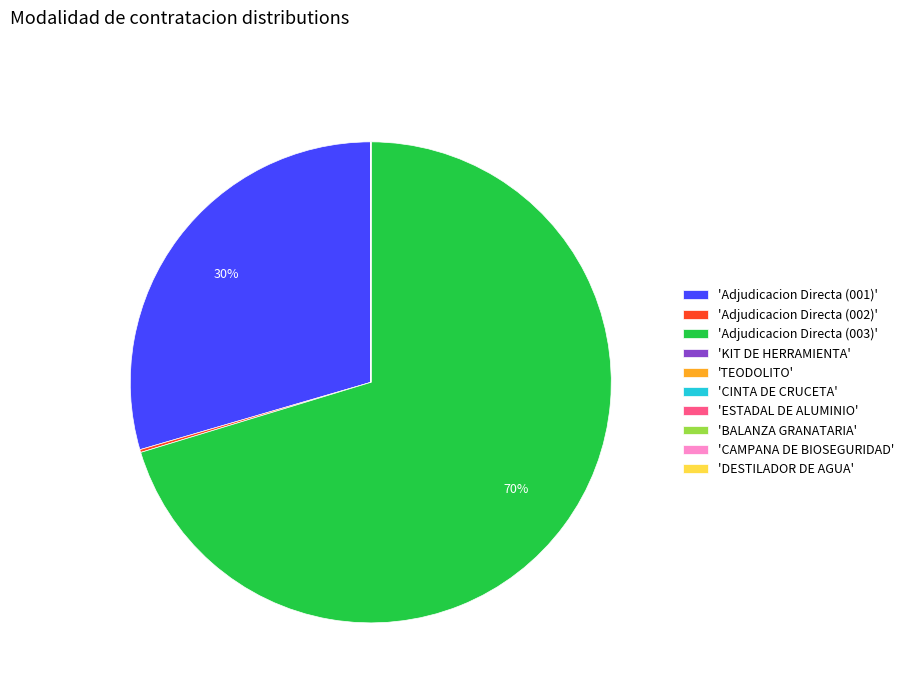

To the nearest percent, what is the difference between the largest and smallest slice percentages?

70%